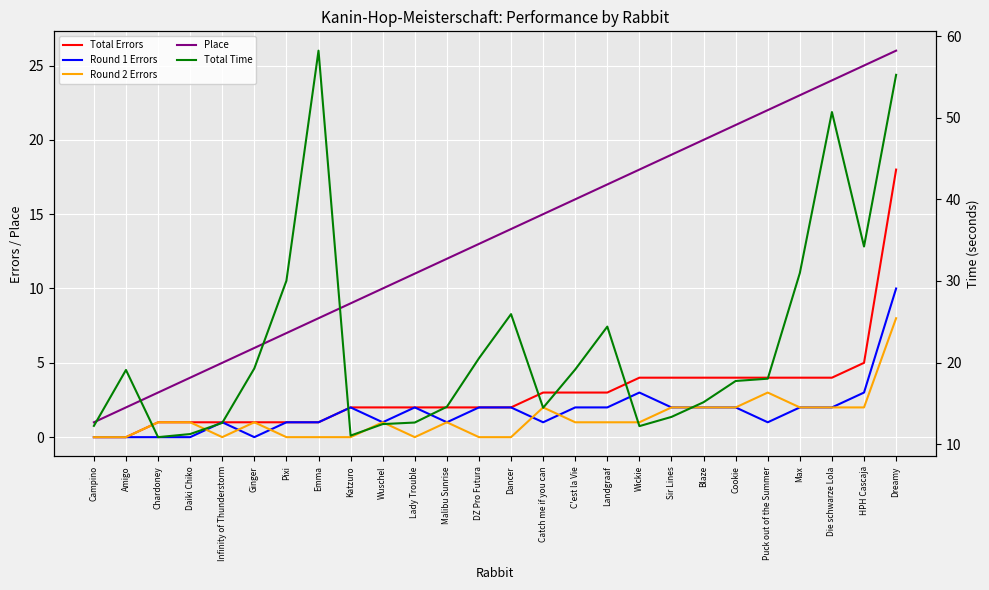

Count the Round 1 Errors values in the range 1 to 2.

18